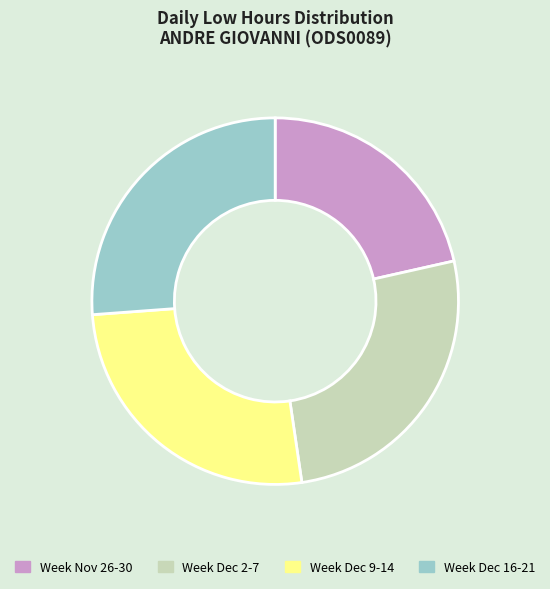

Is there any slice that represents more than half of the pie?

No